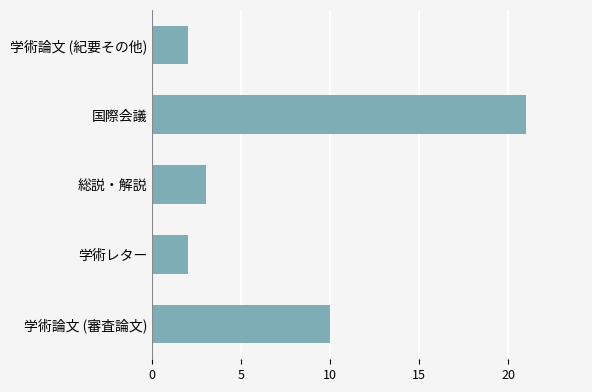

Reading bottom to top, list all the values displayed in this chart.

学術論文 (審査論文)=10	学術レター=2	総説・解説=3	国際会議=21	学術論文 (紀要その他)=2